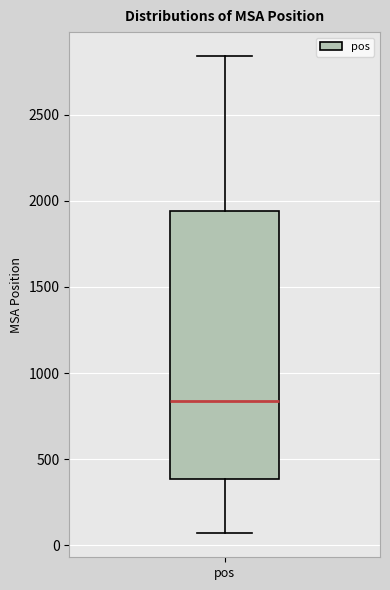

Transcribe this box plot: give where the median line is, the range the box spans, and where the two whiskers end, as read against the y-axis. The values are not printed on the chart, so give them approximately, as read against the axis.

median 850, box 400 to 1950, whiskers 50 to 2850